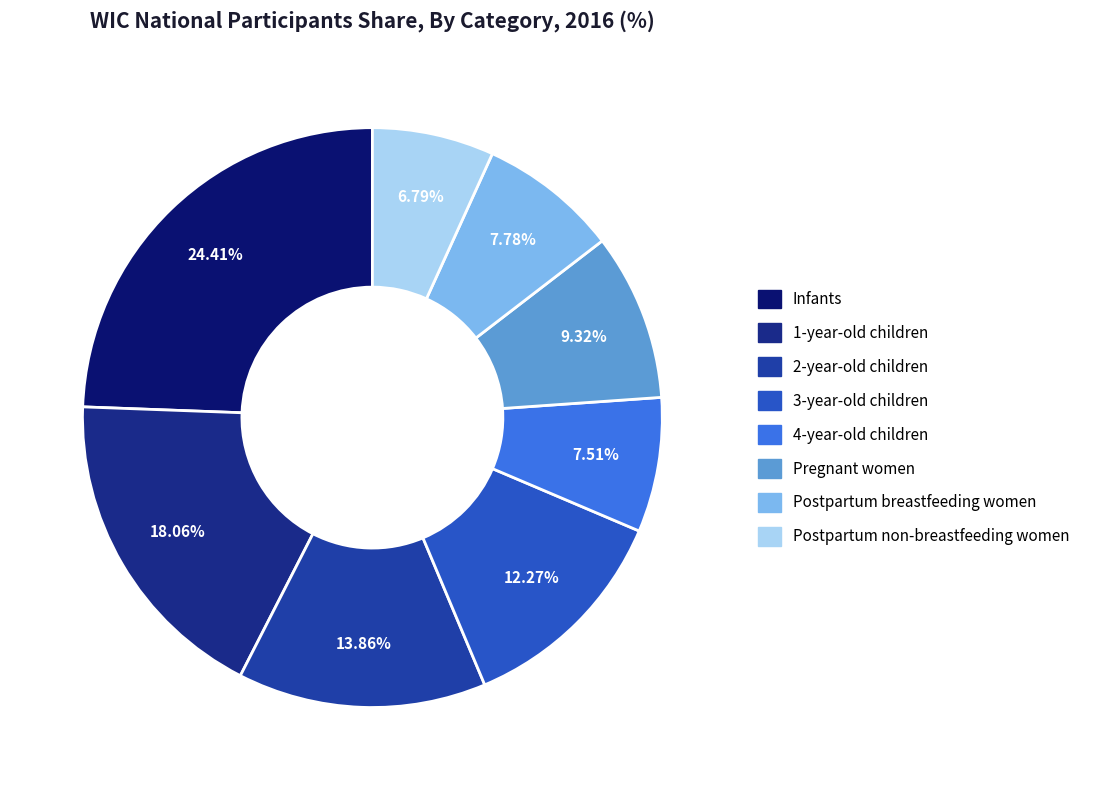

Combined, do 3-year-old children and Postpartum breastfeeding women account for over 50%?

No